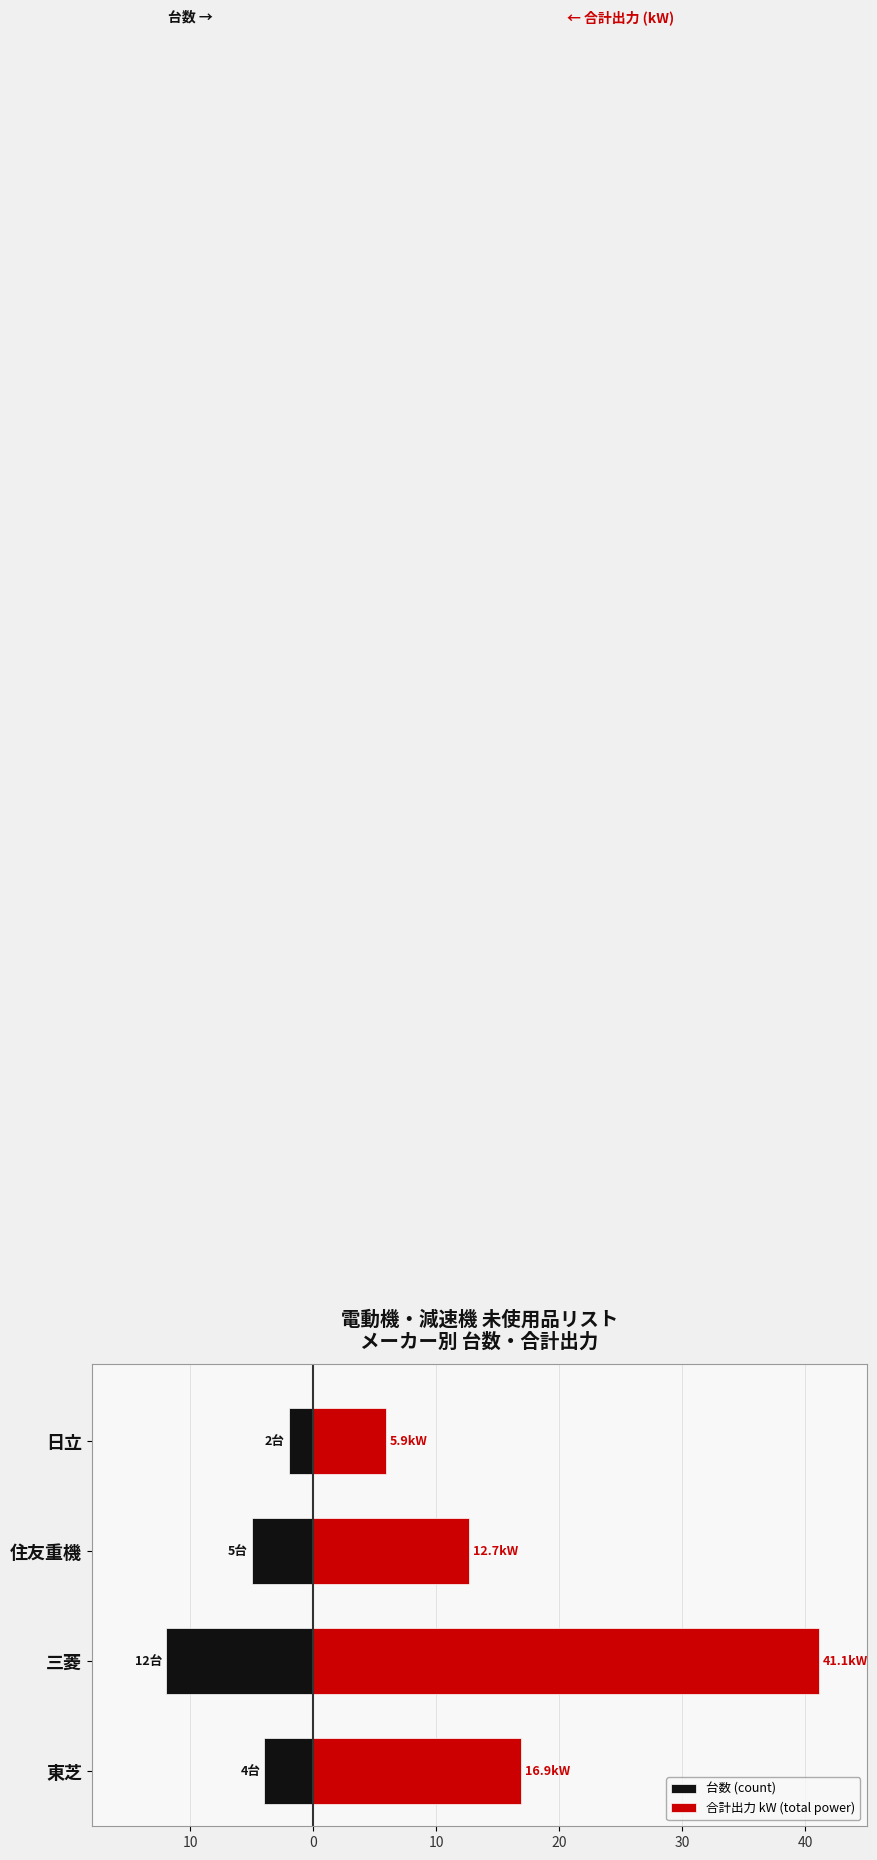

At how many categories does at least one series exceed 17?

1